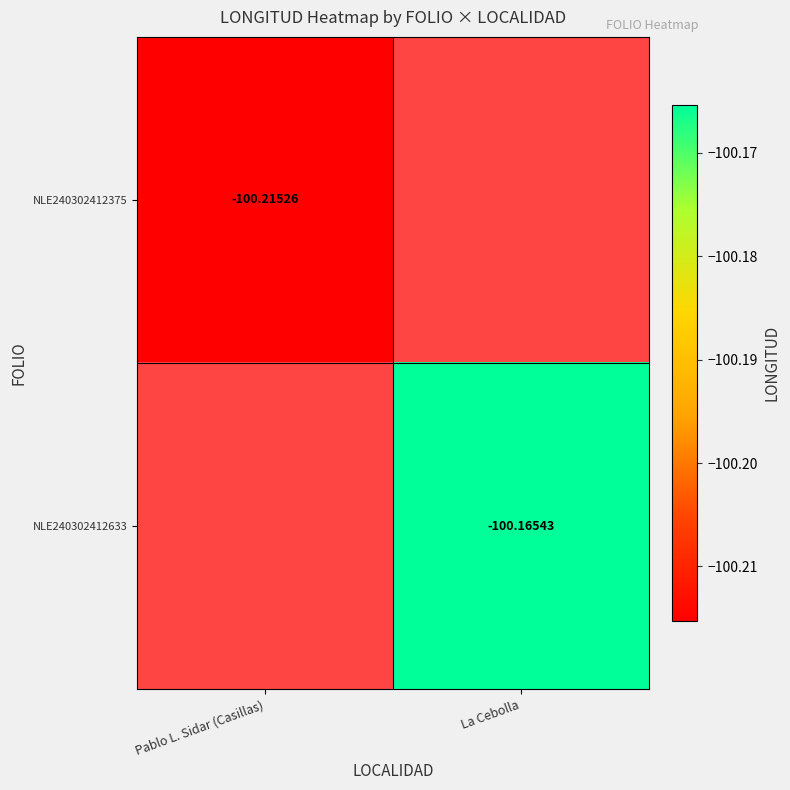

Is the value of NLE240302412375 at La Cebolla greater than the value of NLE240302412633 at La Cebolla?

No